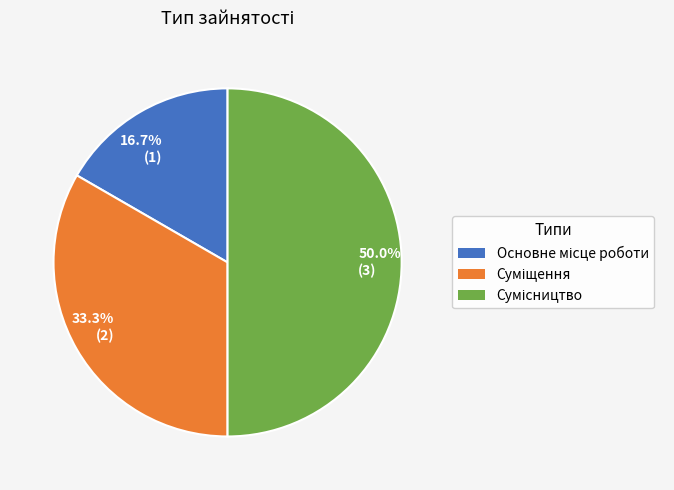

Combined, do 50.0% (3) and 16.7% (1) account for over 50%?

Yes